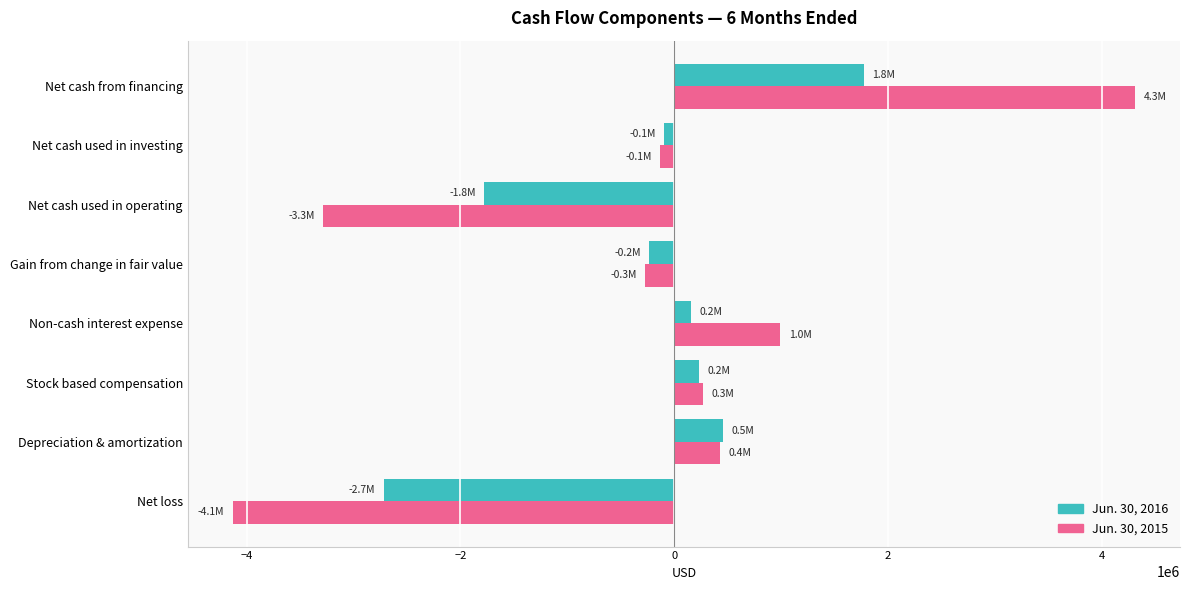

What is the maximum value shown in the chart?

4307204